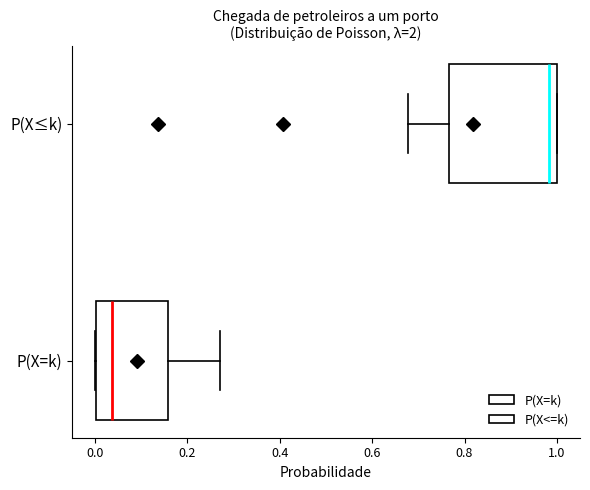

Reading bottom to top, read every box against the x-axis: the position of its median line, the range the box covers, and the ends of its whiskers. The values are not printed on the chart, so give them approximately, as read against the axis.

P(X=k): median 0.04, box 0.00 to 0.16, whiskers 0.00 to 0.28
P(X≤k): median 0.98, box 0.76 to 1.00, whiskers 0.68 to 1.00